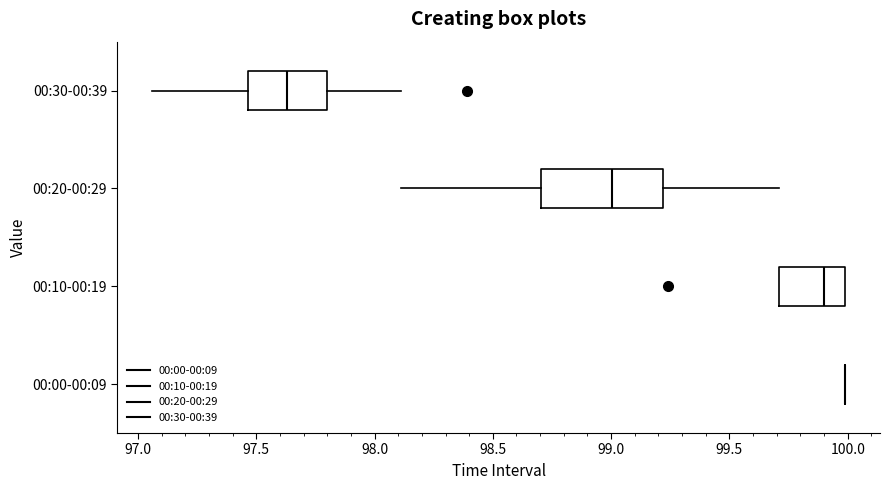

Which box is the widest, from its left edge to its right edge?

00:20-00:29